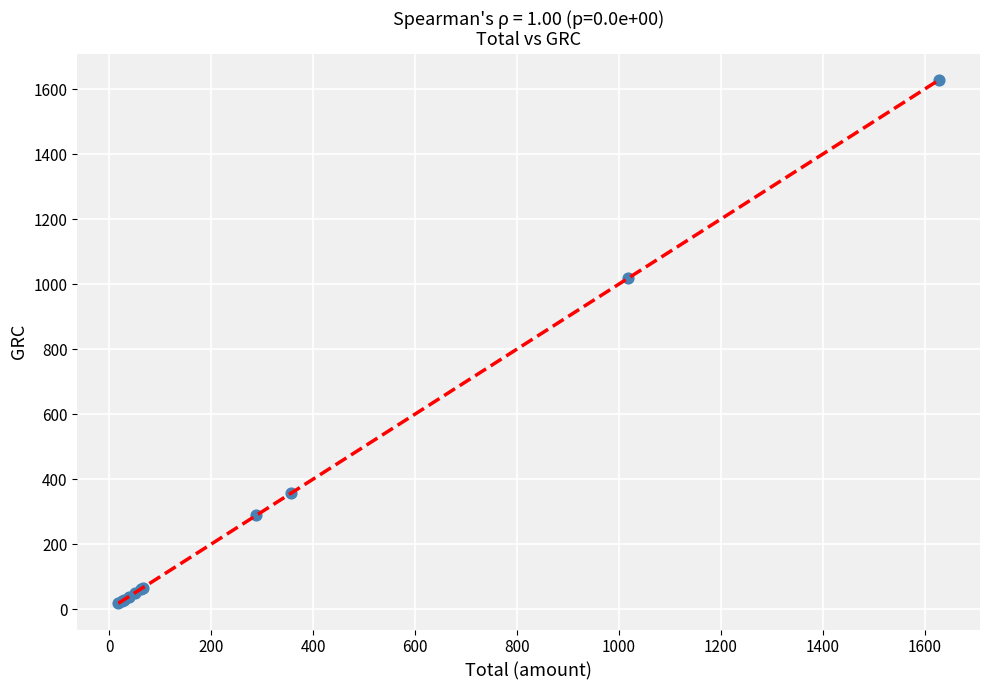

What Y value in the scatter plot is closest to 823?

1018.2